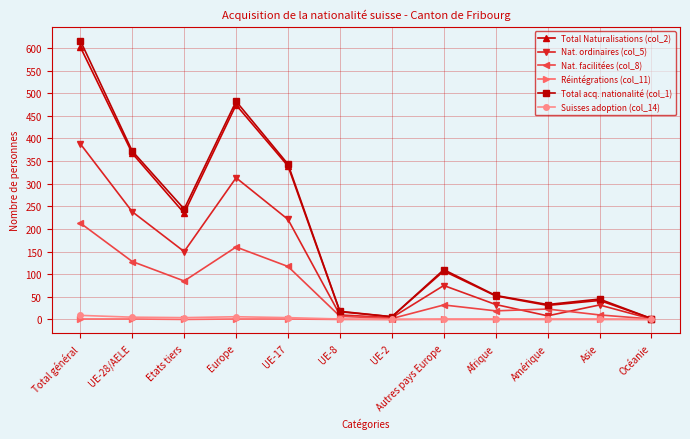

The value of Réintégrations (col_11) at Europe is 1. True or false?

True